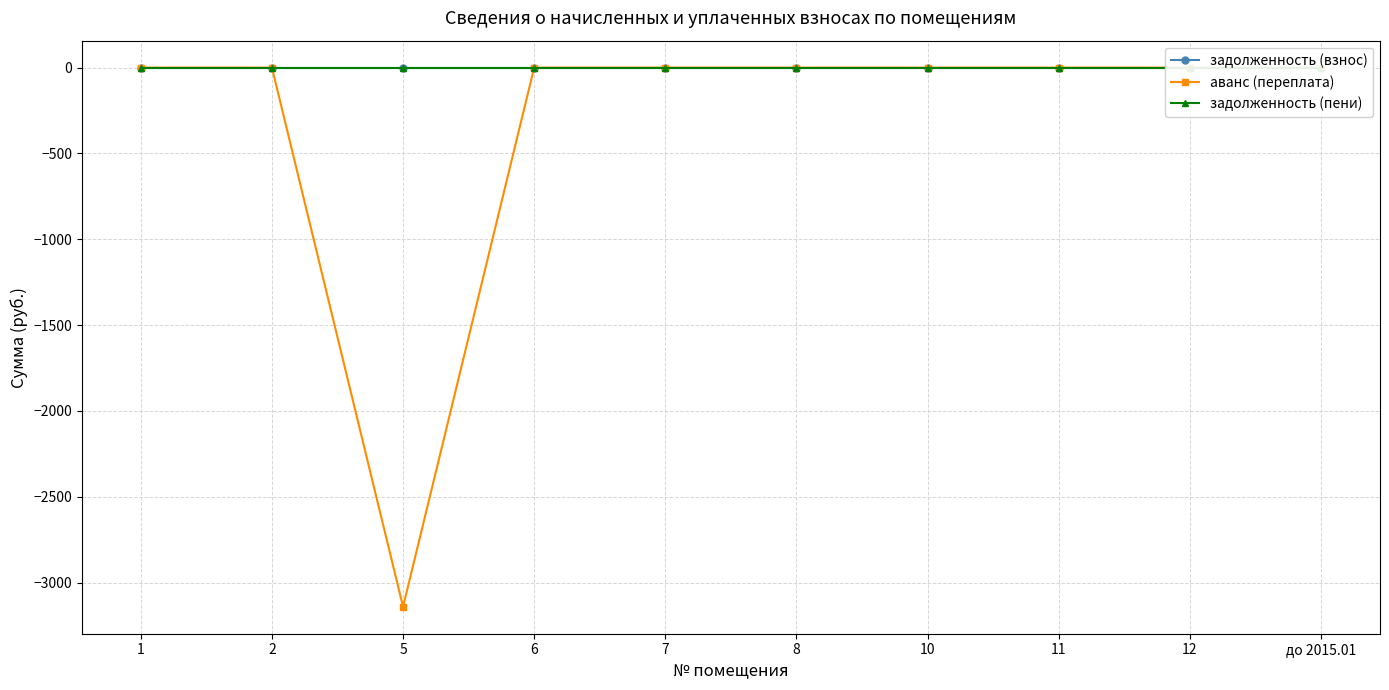

Which series has the largest range (max minus min)?

аванс (переплата)